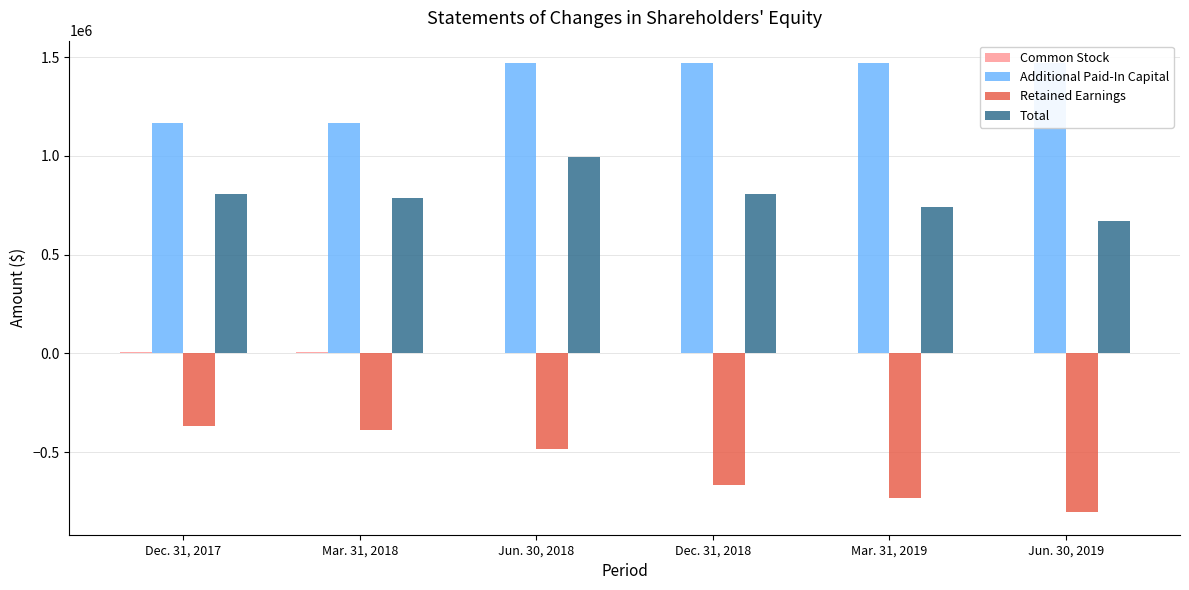

What position from the right is Mar. 31, 2019?

2